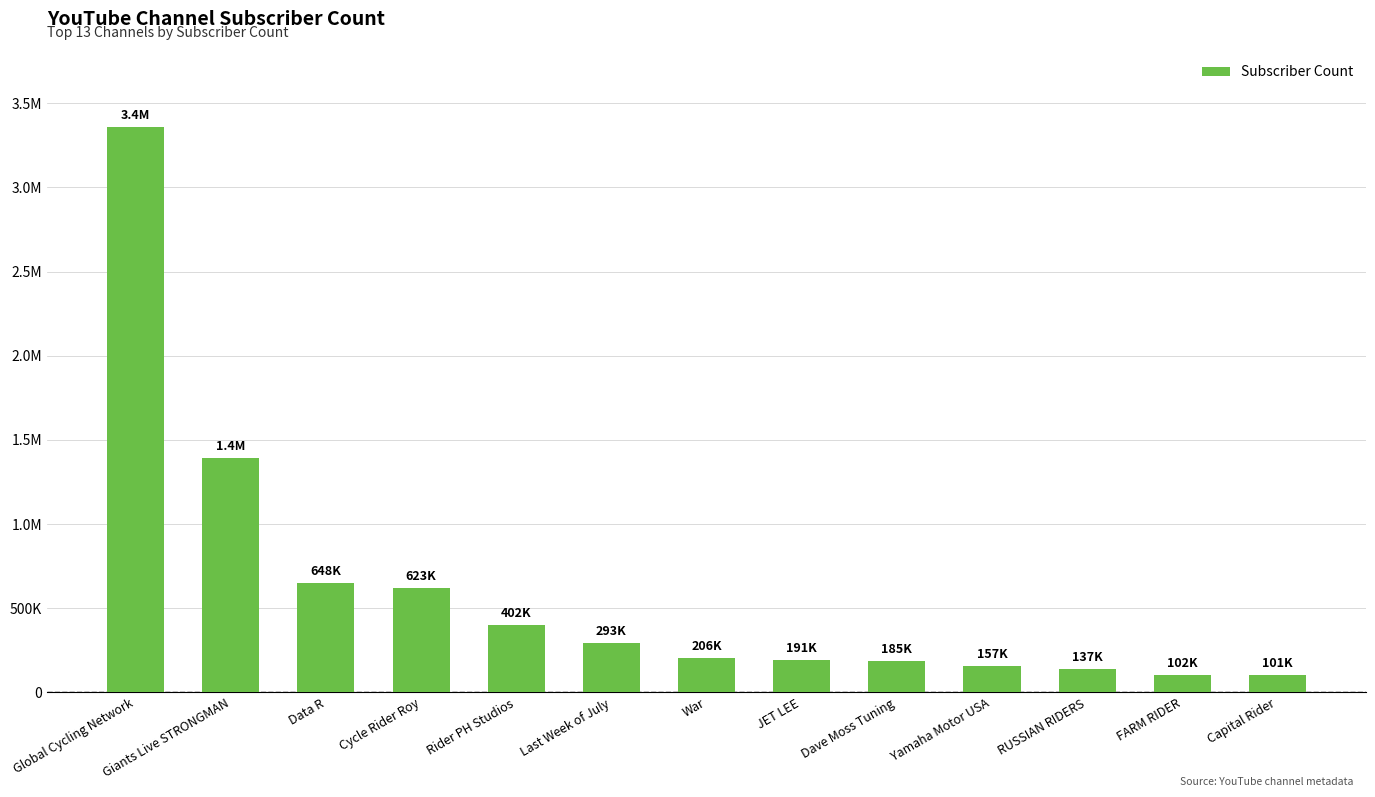

Which category has the highest value across all series?

Global Cycling Network